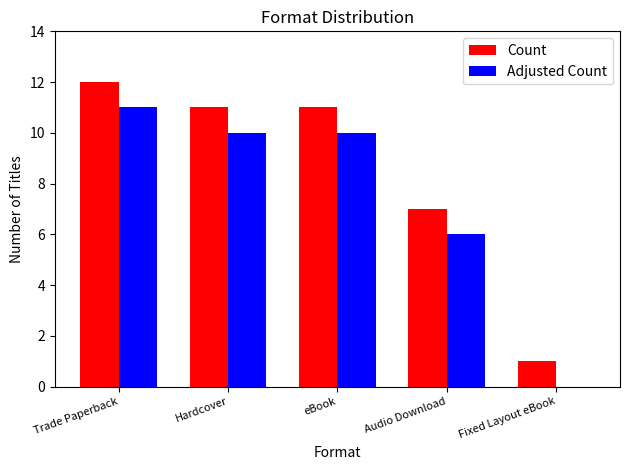

Which category has the highest value in the Adjusted Count series?

Trade Paperback